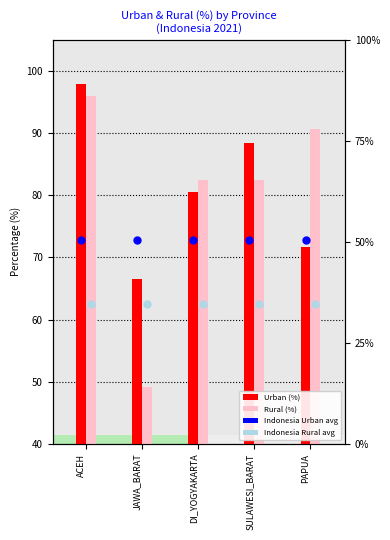

Is the value of Indonesia Rural avg at JAWA_BARAT greater than the value of Indonesia Urban avg at DI_YOGYAKARTA?

No